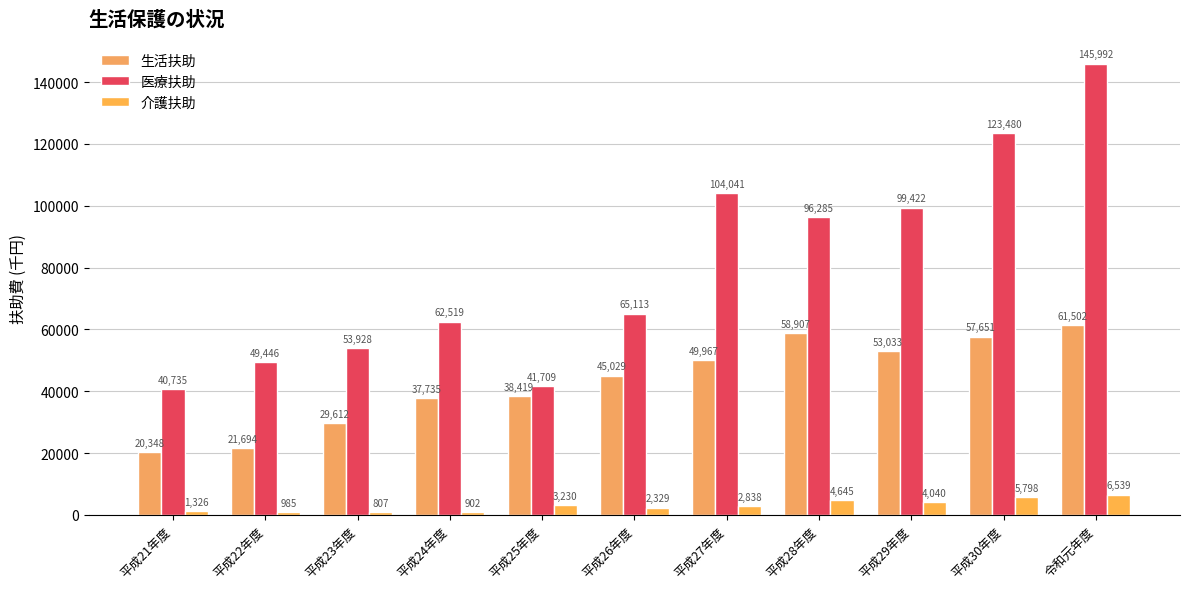

What is the value of the 医療扶助 bar at the 4th from the left?

62519